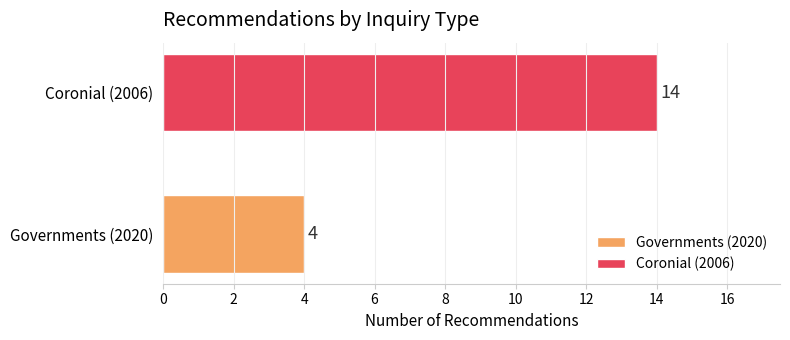

What is the value of the 2nd bar from the left?

14